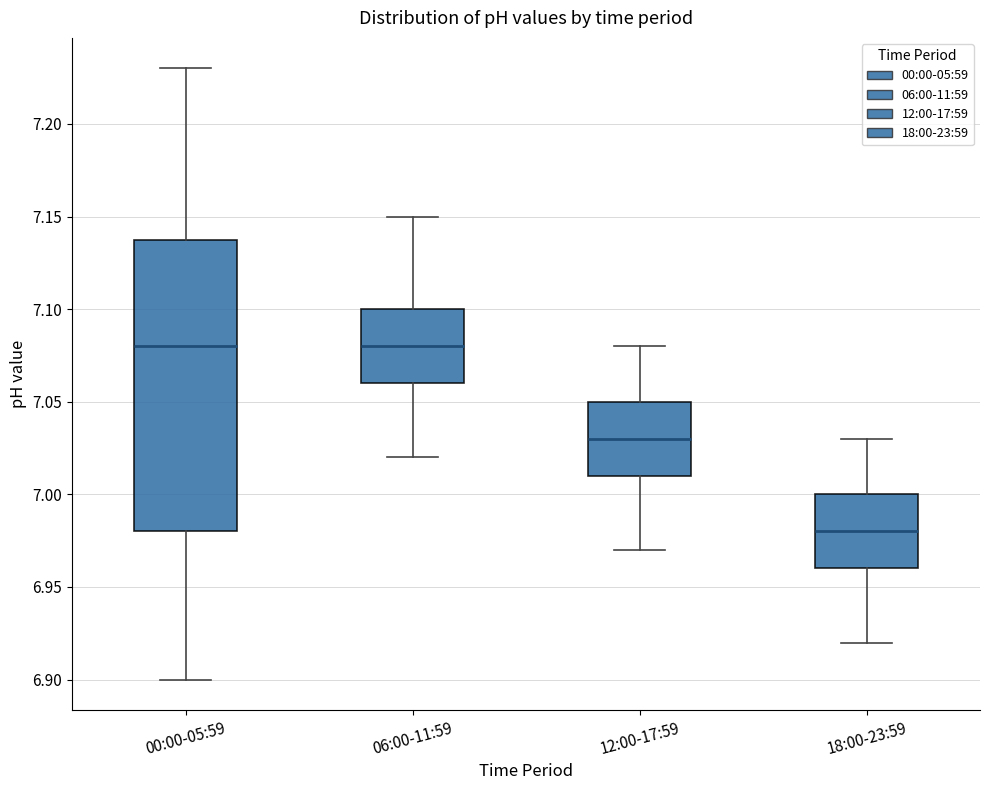

Which box is the tallest, from its lower edge to its upper edge?

00:00-05:59